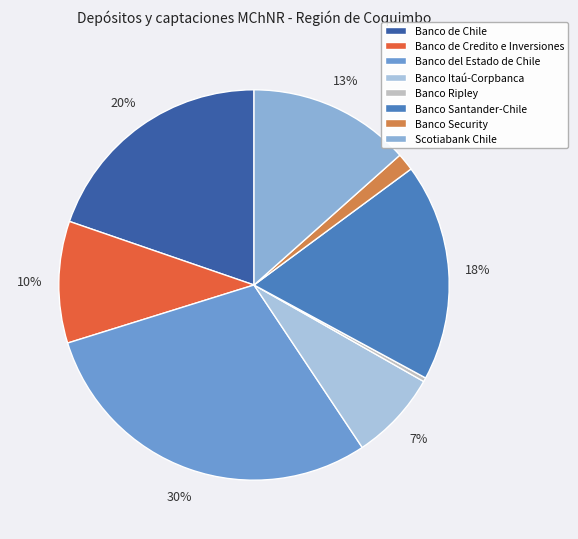

The Scotiabank Chile slice represents 26% of the pie. True or false?

False